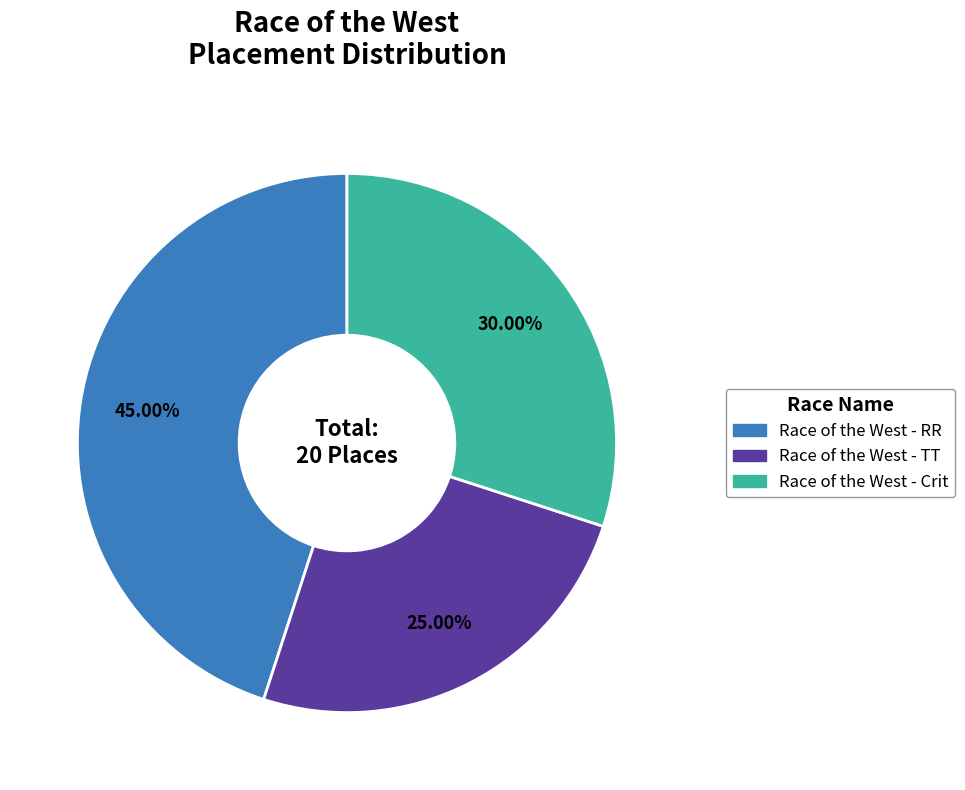

Does Race of the West - RR account for over 50% of the chart?

No